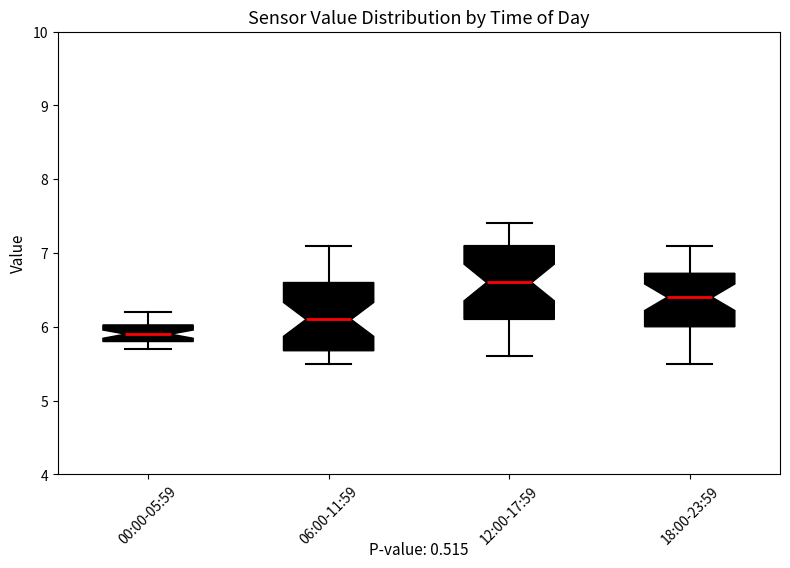

Which box has the lowest median line?

00:00-05:59